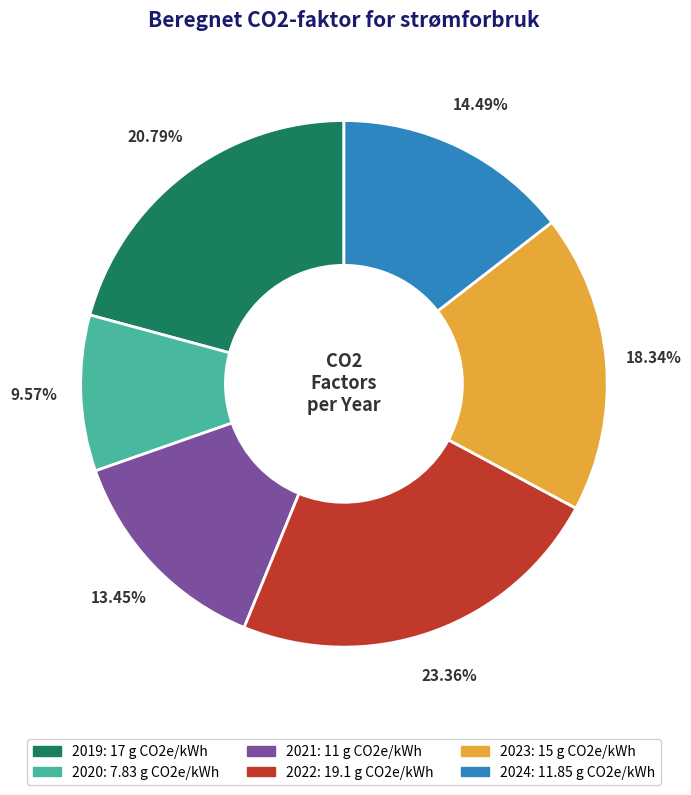

Count the number of slices in the pie.

6